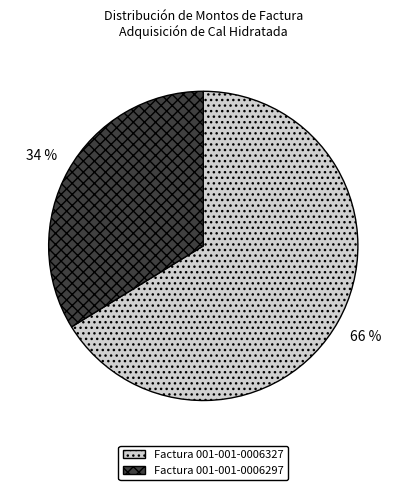

To the nearest percent, what is the combined percentage of Factura 001-001-0006327 and Factura 001-001-0006297?

100%